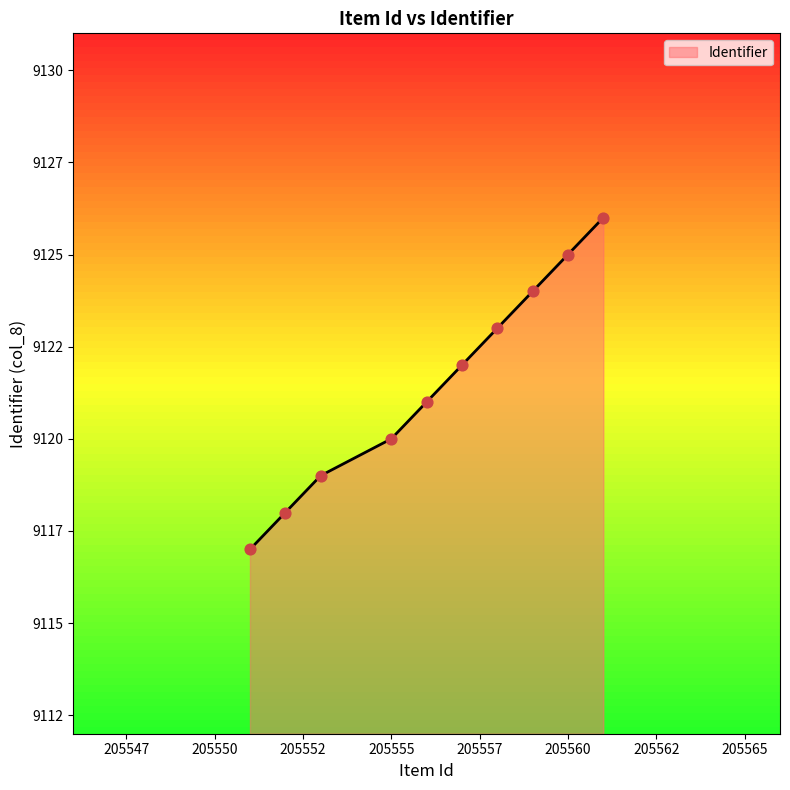

Does the chart have visible grid lines?

No